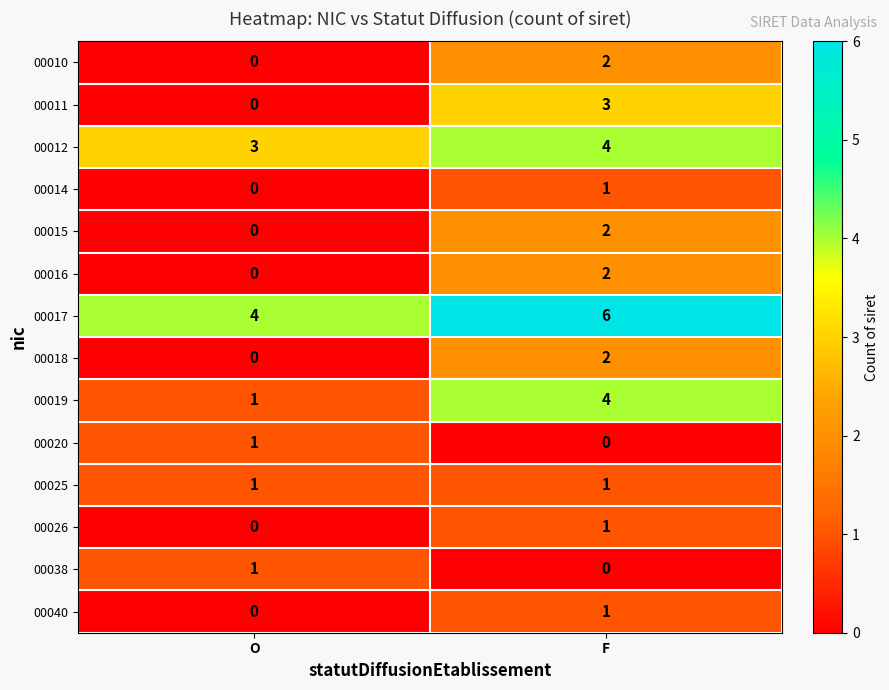

Which series has the largest total across all categories?

00017